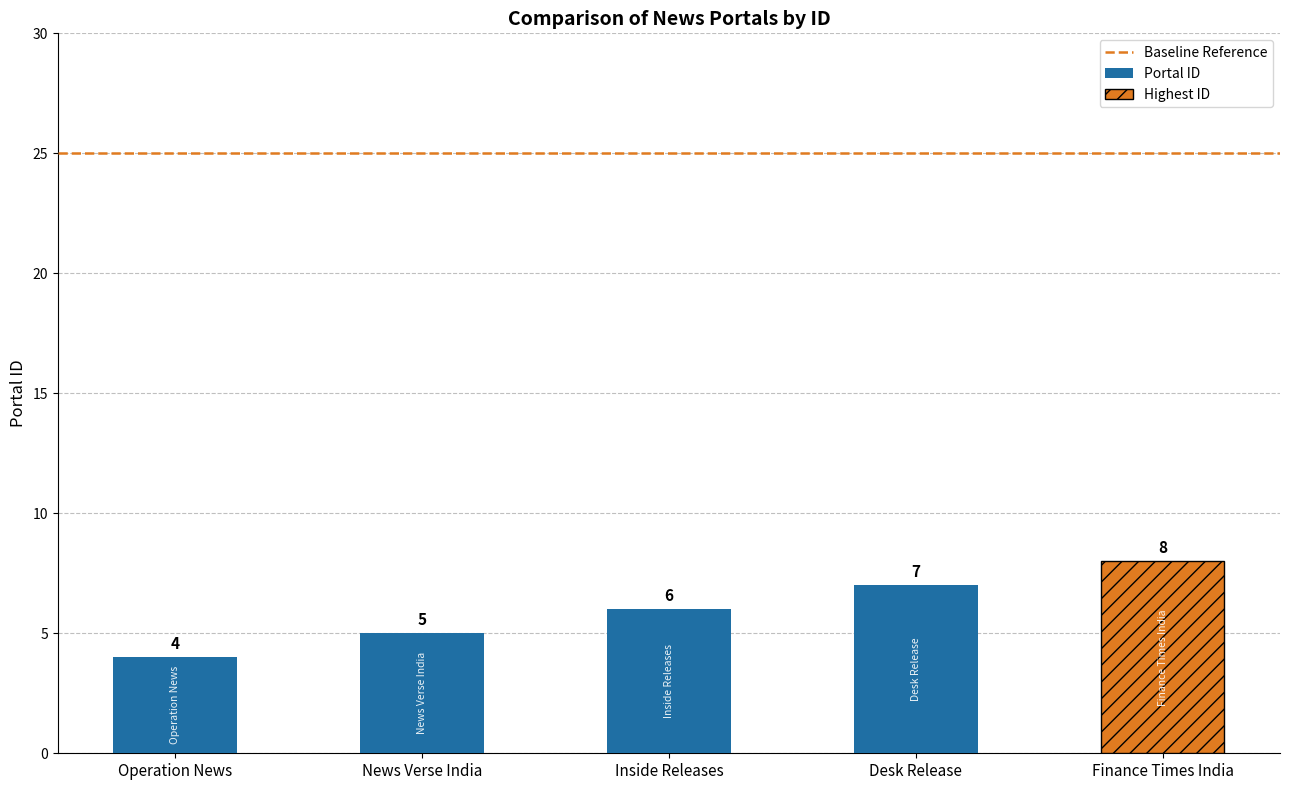

What is the value of the 3rd bar from the left?

6